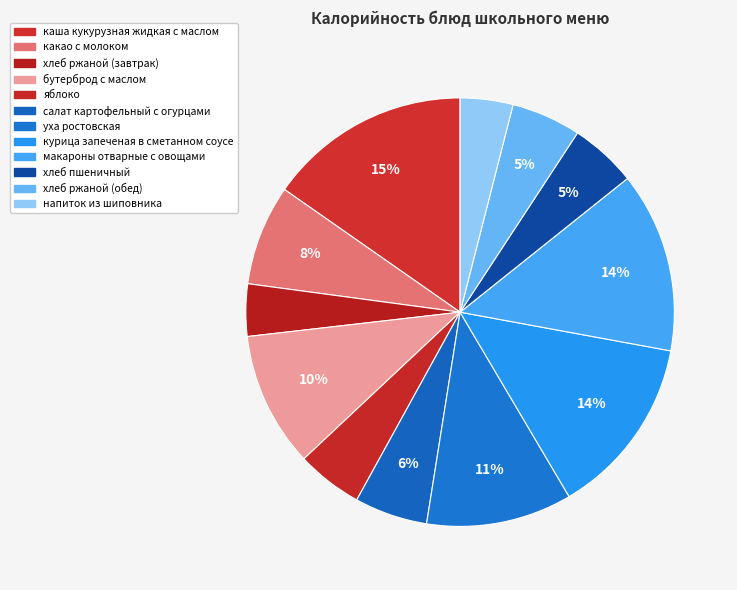

The бутерброд с маслом slice represents 10% of the pie. True or false?

True